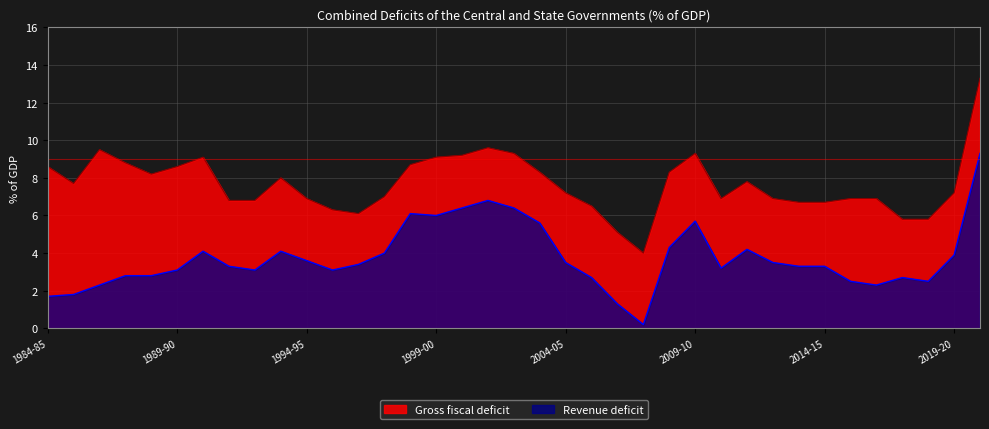

List the series in order of their overall mean, highest first.

Gross fiscal deficit, Revenue deficit